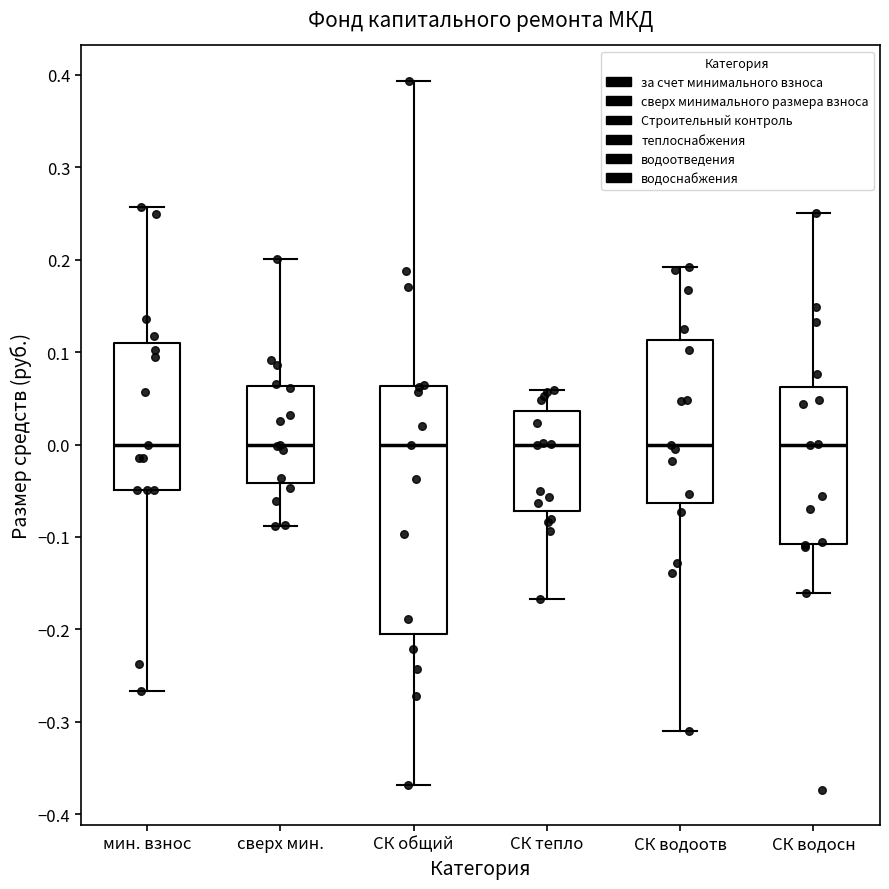

Reading left to right, transcribe this box plot: for each box, give where its median line is, the range the box spans, and where its two whiskers end, as read against the y-axis. The values are not printed on the chart, so give them approximately, as read against the axis.

мин. взнос: median 0.00, box -0.05 to 0.11, whiskers -0.27 to 0.26
сверх мин.: median 0.00, box -0.04 to 0.06, whiskers -0.09 to 0.20
СК общий: median 0.00, box -0.20 to 0.06, whiskers -0.37 to 0.39
СК тепло: median 0.00, box -0.07 to 0.04, whiskers -0.17 to 0.06
СК водоотв: median 0.00, box -0.06 to 0.11, whiskers -0.31 to 0.19
СК водосн: median 0.00, box -0.11 to 0.06, whiskers -0.16 to 0.25